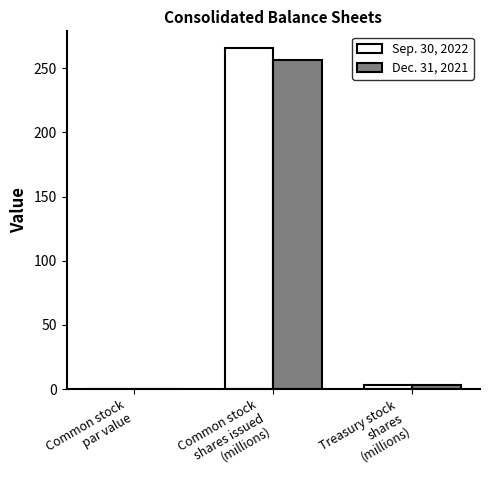

Between Common stock
par value and Treasury stock
shares
(millions), which series saw the biggest shift?

Sep. 30, 2022